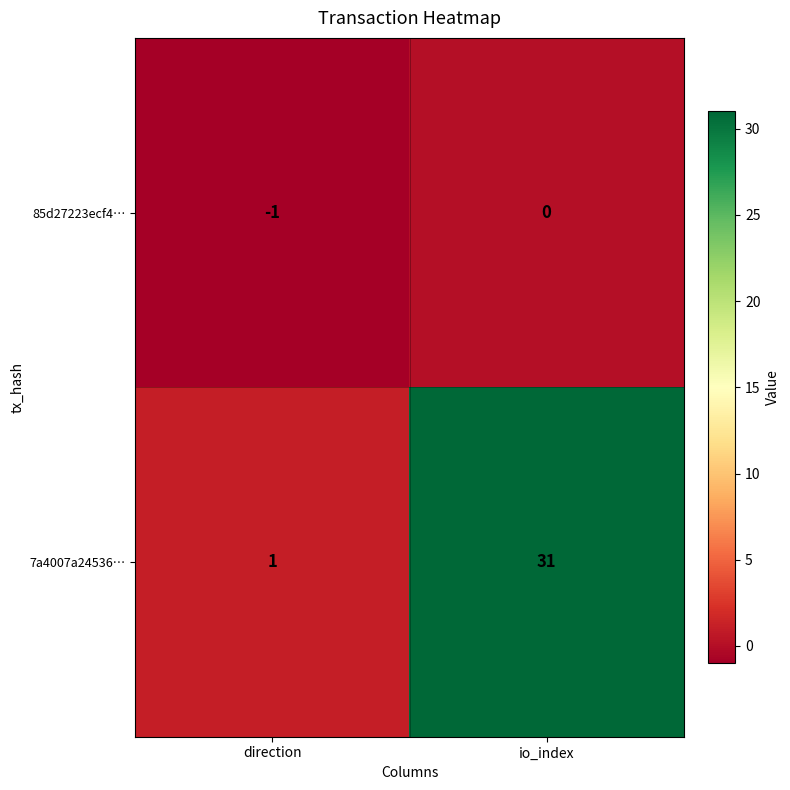

Reading right to left, what are all the values shown in this chart?

85d27223ecf4…: io_index=0	direction=-1
7a4007a24536…: io_index=31	direction=1